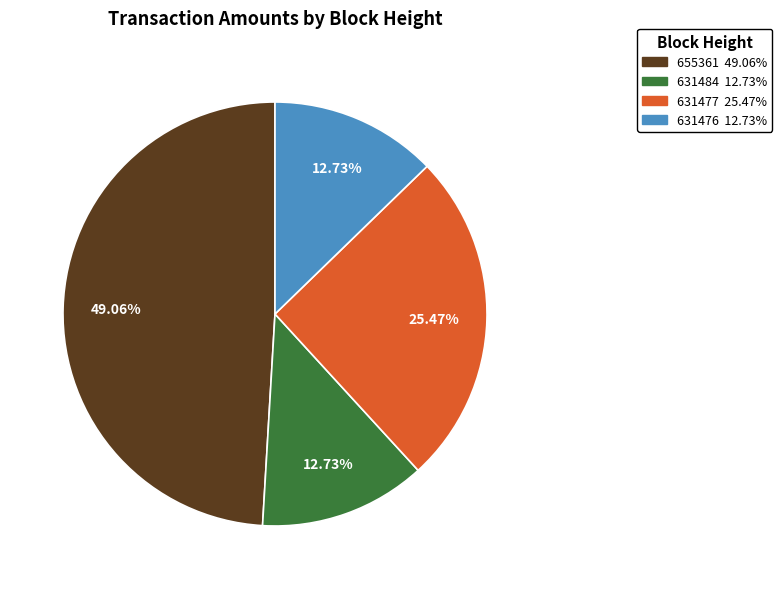

Is there any slice that represents more than half of the pie?

No